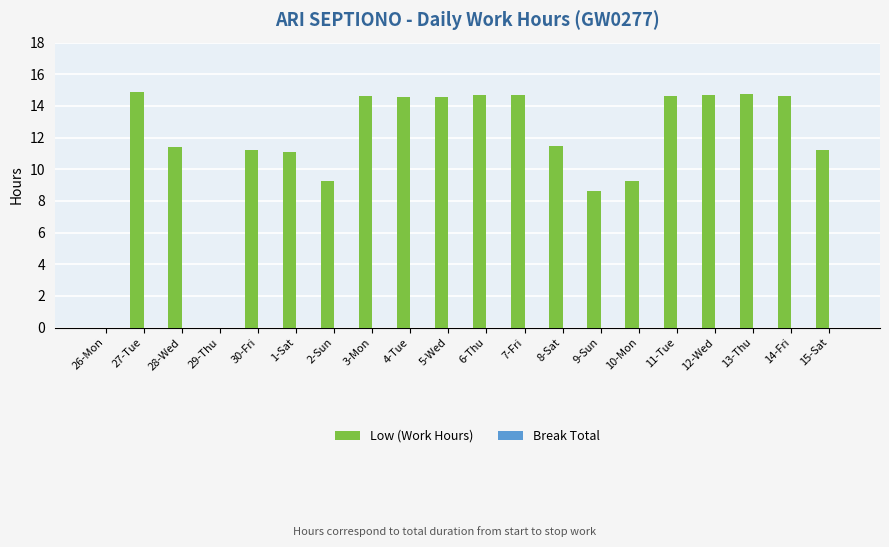

True or false: the data shows 20.1 at 3-Mon.

False